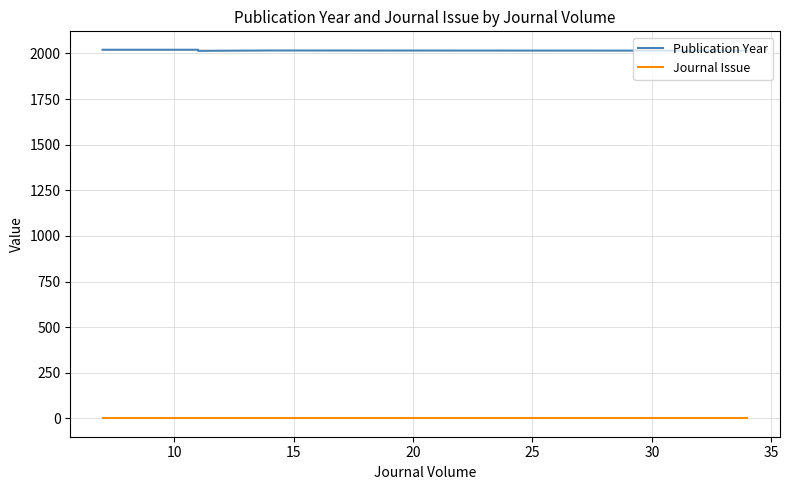

What are all the series names shown in the legend?

Publication Year, Journal Issue